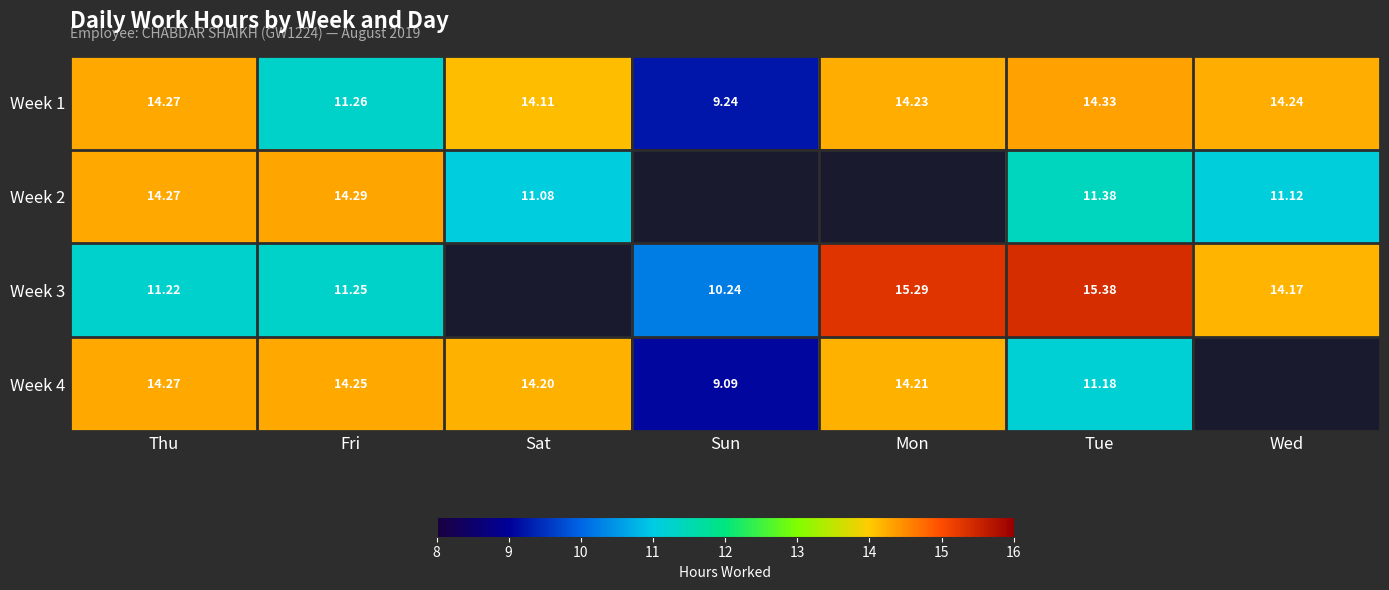

Is the value of Week 4 at Fri greater than the value of Week 1 at Fri?

Yes